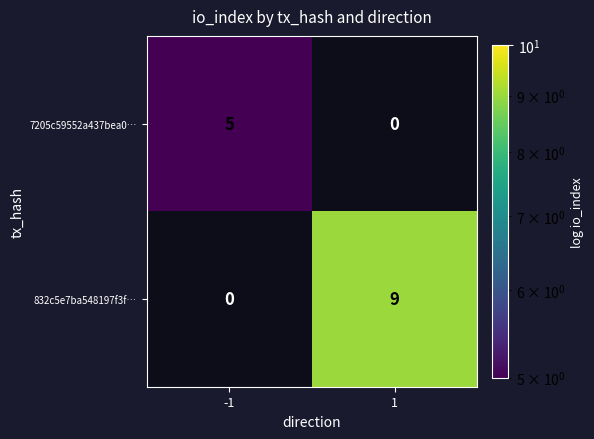

What is the sum of the 832c5e7ba548197f3f… values at -1 and 1?

9